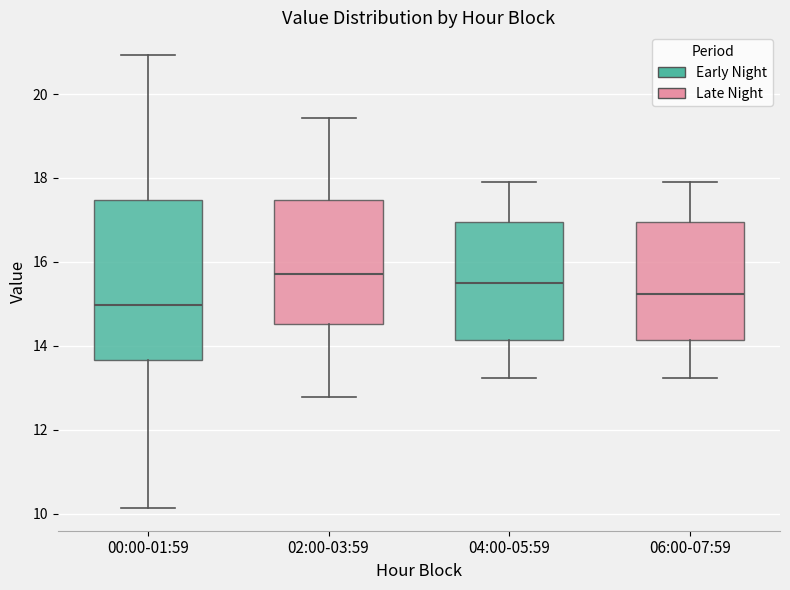

Reading left to right, transcribe this box plot: for each box, give where its median line is, the range the box spans, and where its two whiskers end, as read against the y-axis. The values are not printed on the chart, so give them approximately, as read against the axis.

00:00-01:59: median 15.0, box 13.6 to 17.4, whiskers 10.2 to 21.0
02:00-03:59: median 15.8, box 14.6 to 17.4, whiskers 12.8 to 19.4
04:00-05:59: median 15.6, box 14.2 to 17.0, whiskers 13.2 to 18.0
06:00-07:59: median 15.2, box 14.2 to 17.0, whiskers 13.2 to 18.0